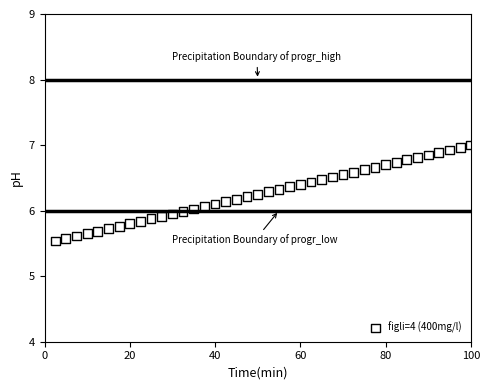

What is the range of X values (max minus min)?

97.5